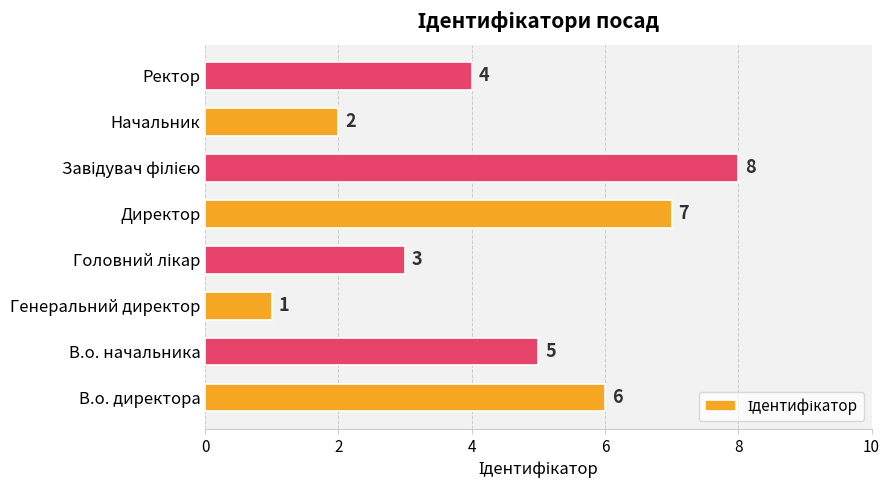

Between Ректор and Начальник, which is larger?

Ректор